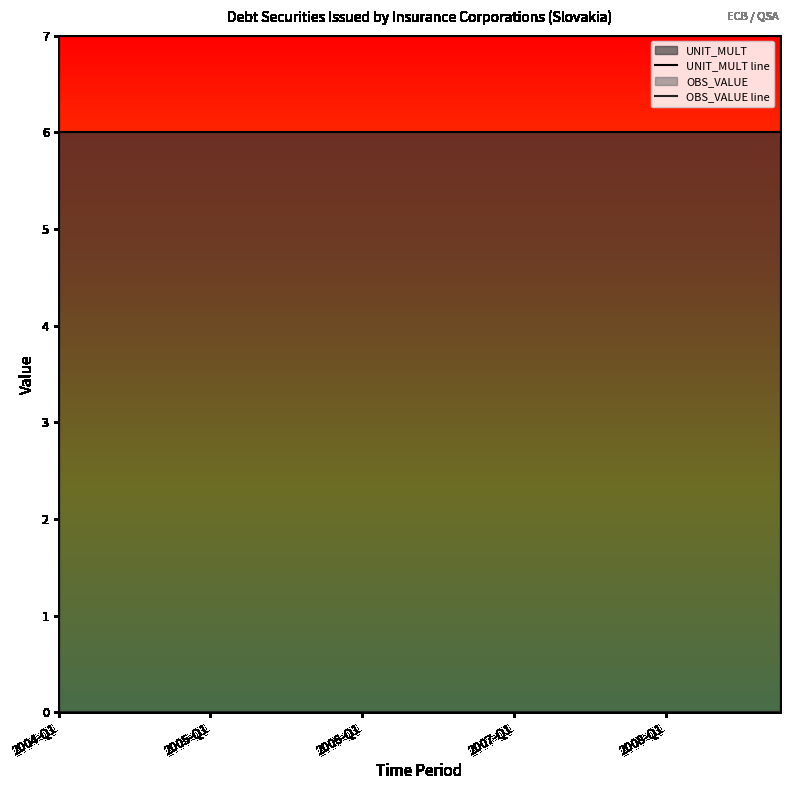

Between 9 and 11, which series saw the biggest shift?

UNIT_MULT line